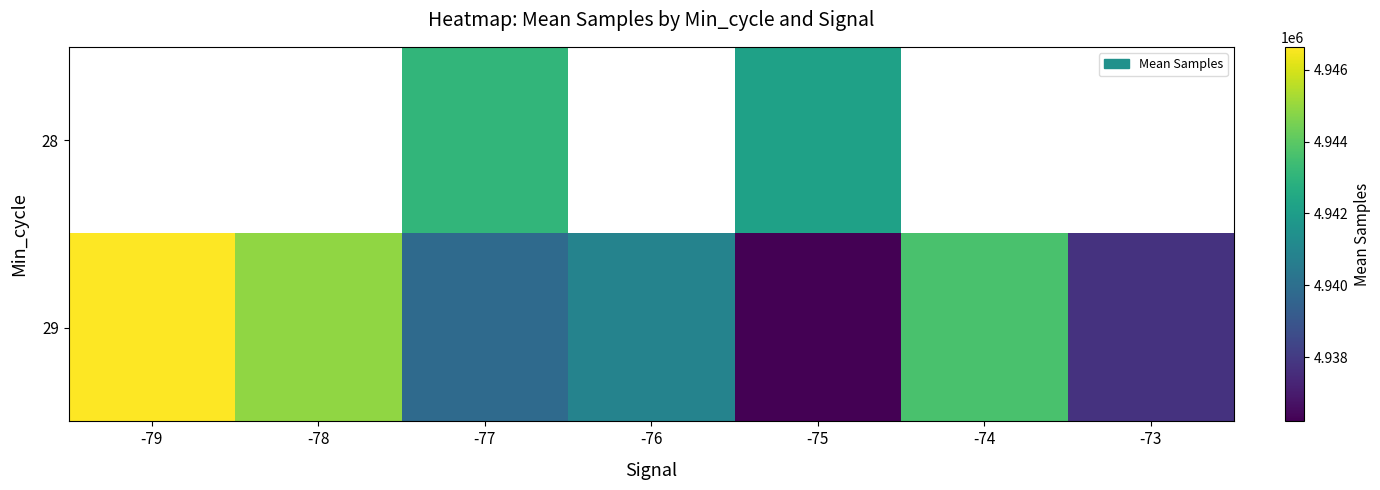

At which category is the sum across all series the highest?

-77